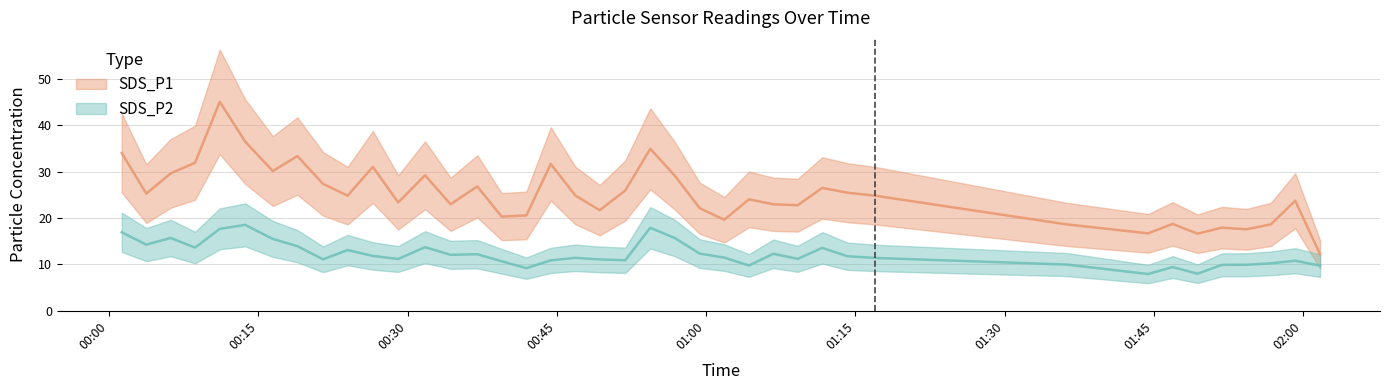

At how many categories does at least one series exceed 43?

1